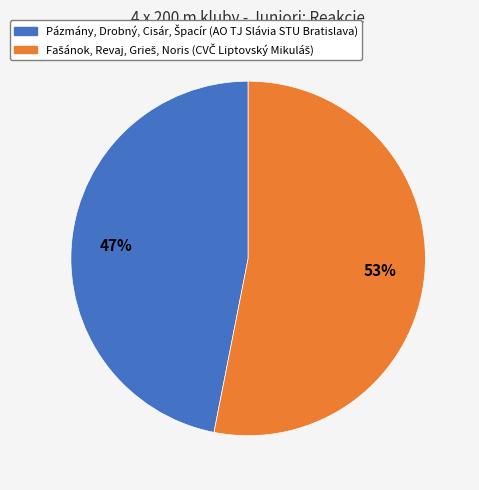

To the nearest percent, what is the difference between the largest and smallest slice percentages?

6%